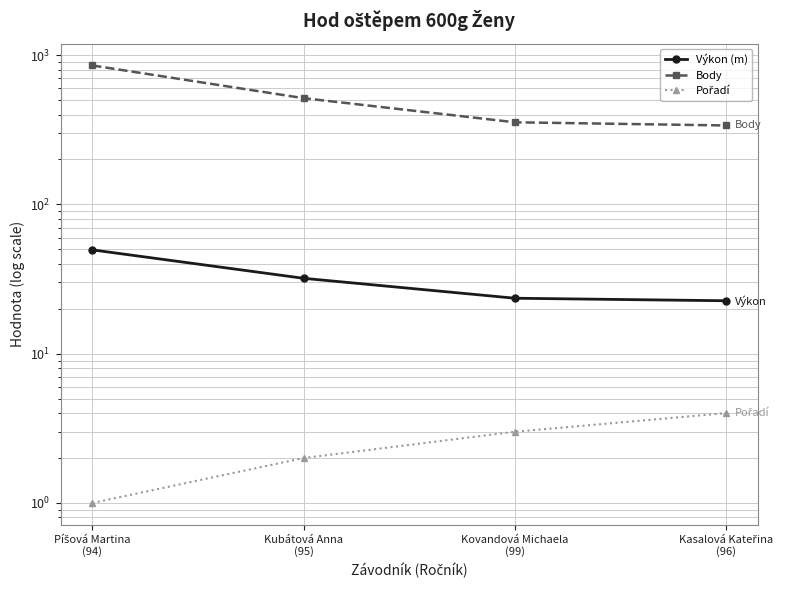

Which series has the largest total across all categories?

Body